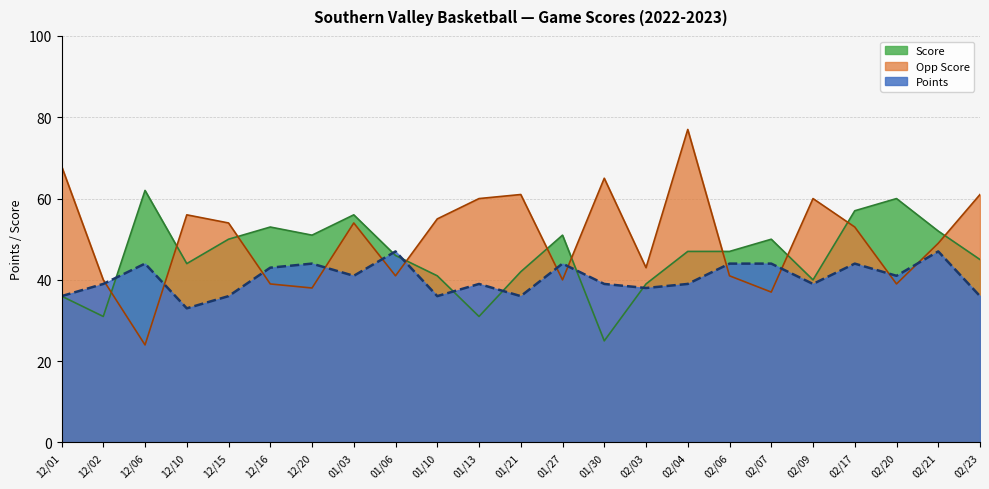

True or false: Points has a value of 60 at 12/16.

False